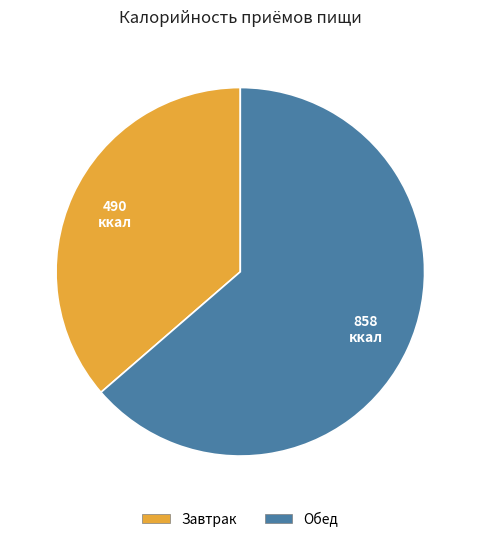

Is it true that Обед is 71% of the pie?

False